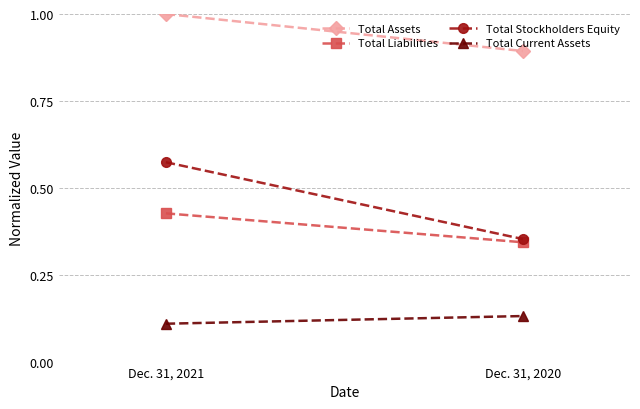

List the series in order of their peak value, highest first.

Total Assets, Total Stockholders Equity, Total Liabilities, Total Current Assets